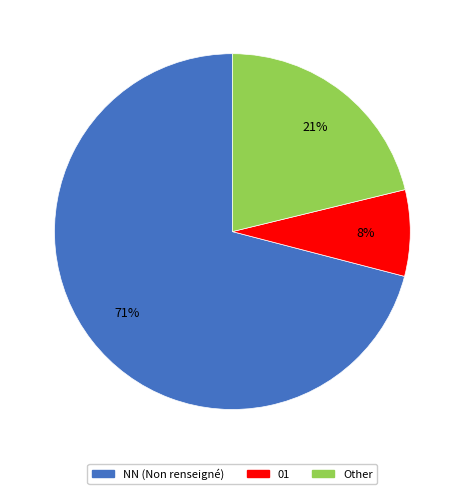

To the nearest percent, what is the average slice percentage?

33%